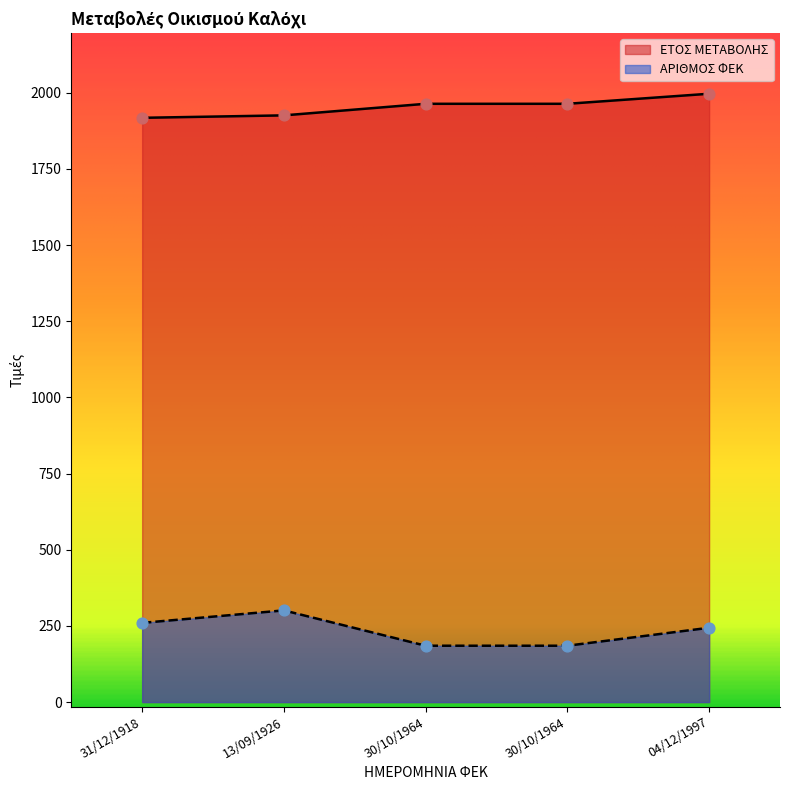

At which category is the sum across all series the highest?

04/12/1997